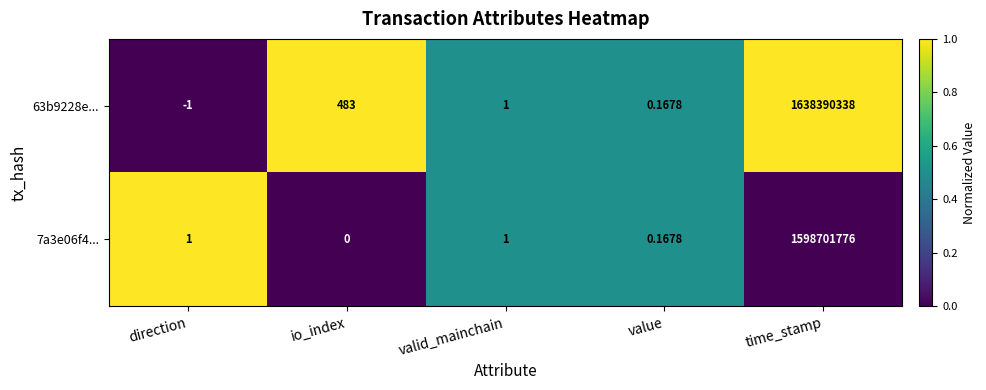

At which category is the sum across all series the highest?

time_stamp